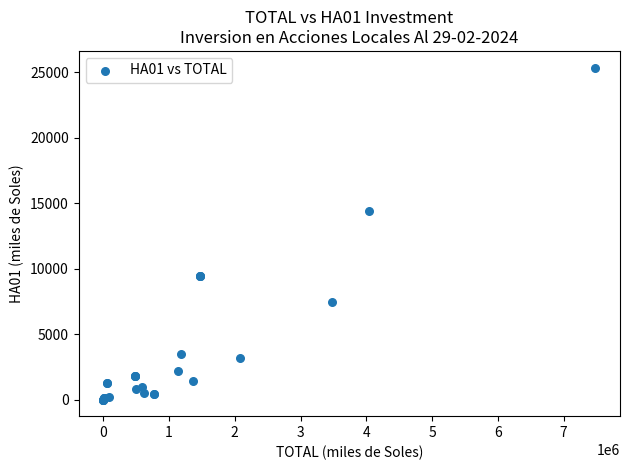

What Y value in the scatter plot is closest to 12687?

14394.9